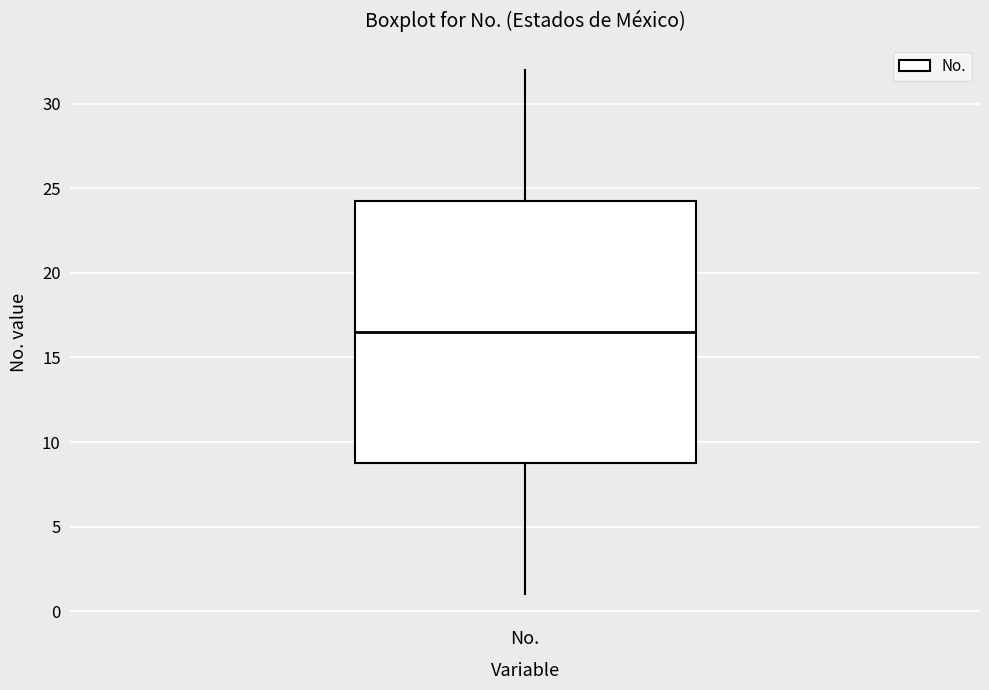

Transcribe this box plot: give where the median line is, the range the box spans, and where the two whiskers end, as read against the y-axis. The values are not printed on the chart, so give them approximately, as read against the axis.

median 16.5, box 9.0 to 24.5, whiskers 1.0 to 32.0